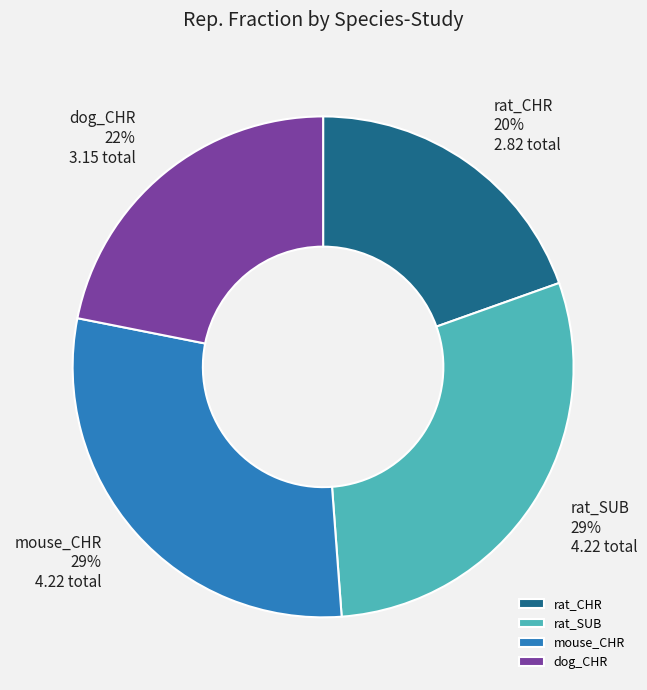

Count the number of slices in the pie.

4